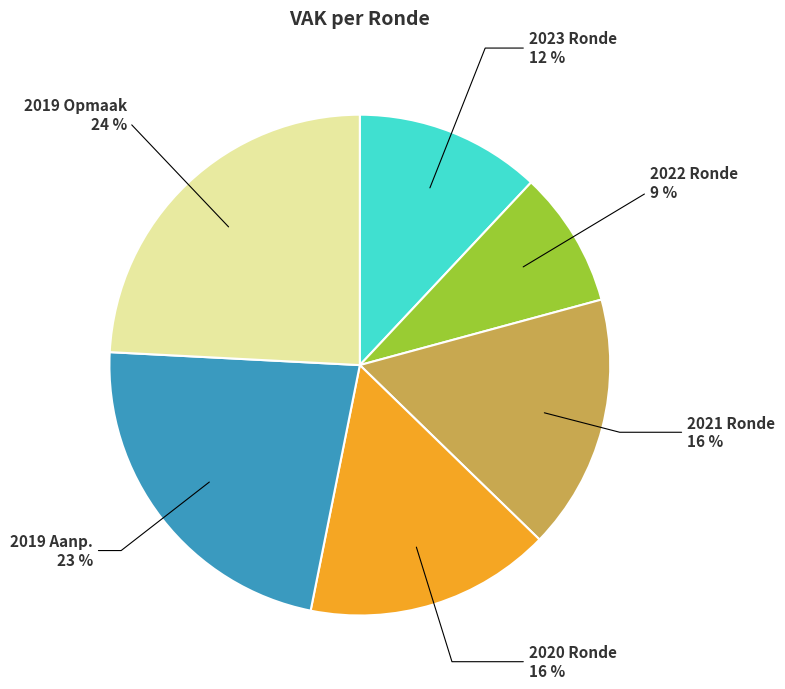

What is the ratio of the value at 2019 Opmaak to the value at 2020 Ronde?

1.5